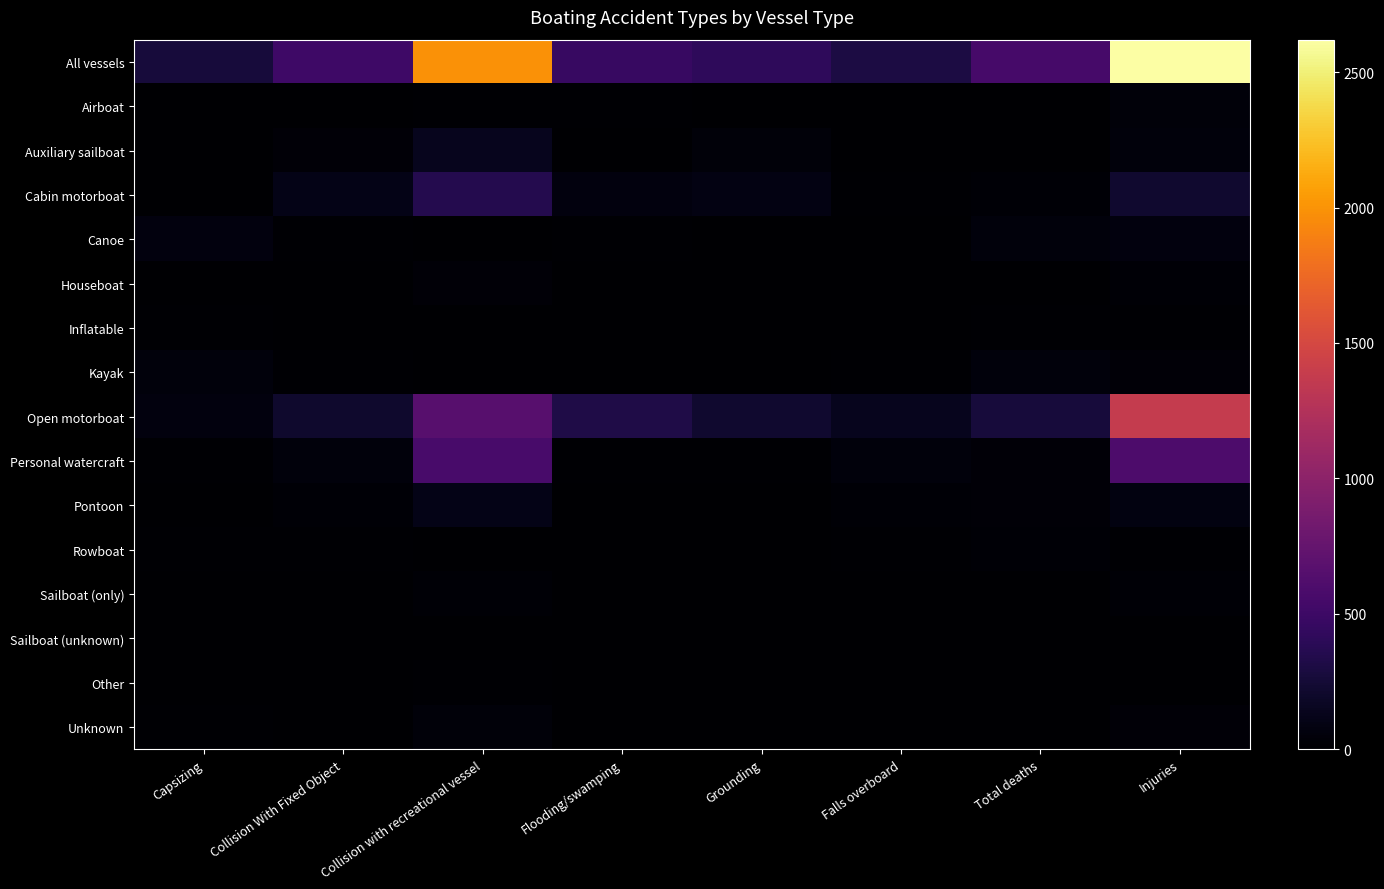

Which category has the highest value across all series?

Injuries